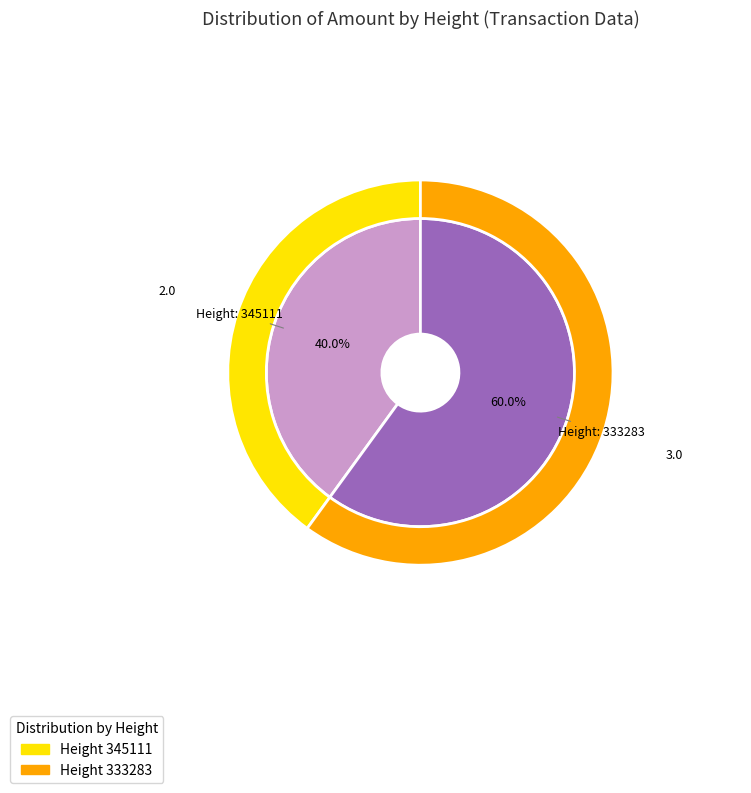

What is the largest slice in the pie chart?

333283